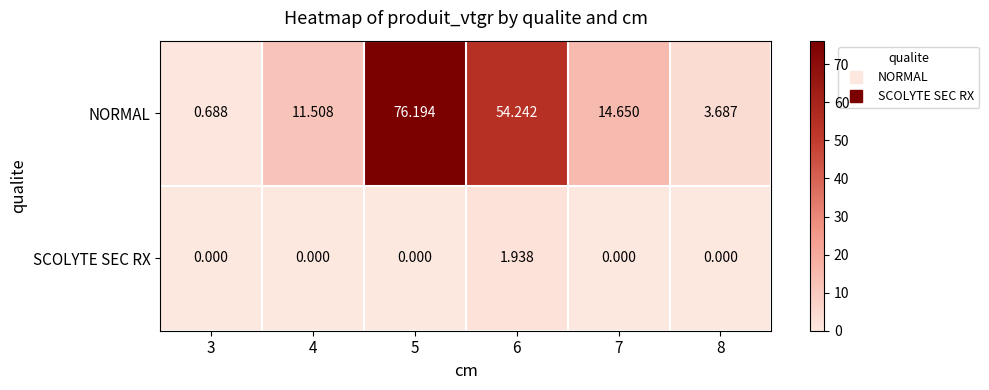

Which series has the largest total across all categories?

NORMAL